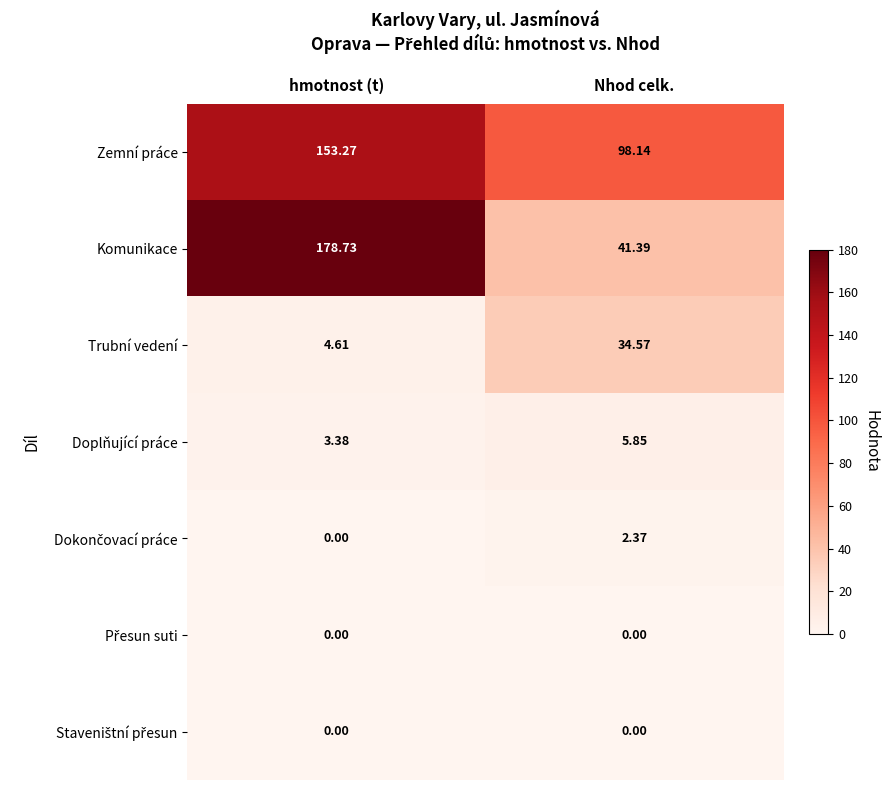

Which series has the widest spread of values?

Komunikace